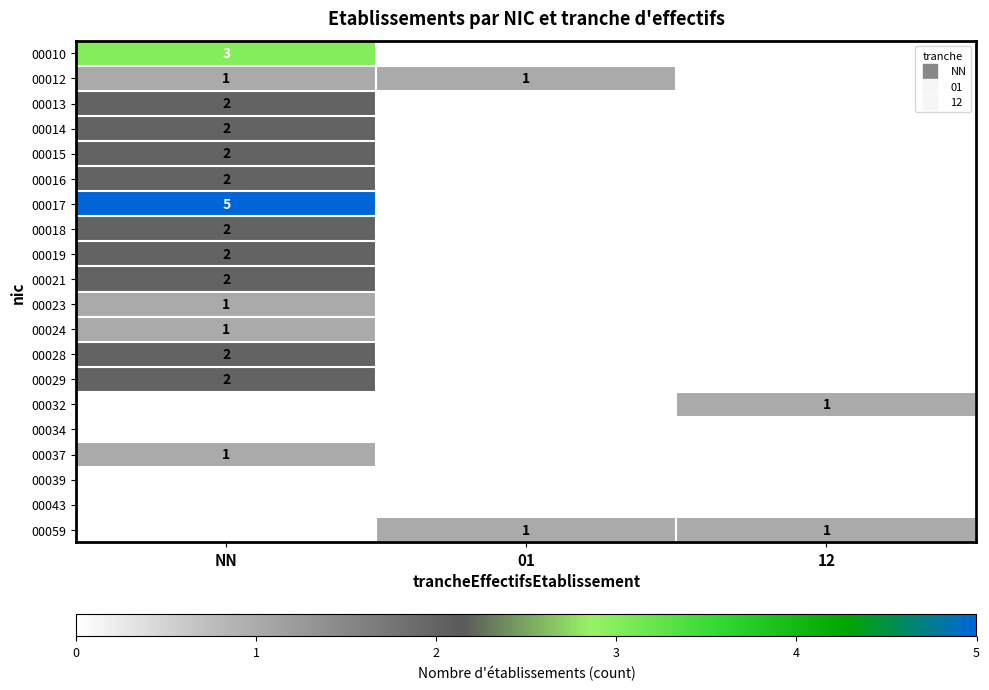

What is the difference between the 00018 values at 12 and NN?

2